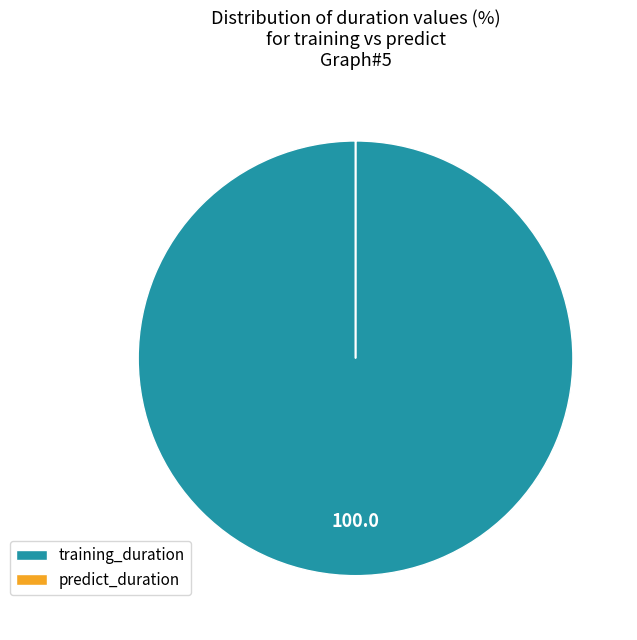

True or false: training_duration accounts for 100% of the total.

True